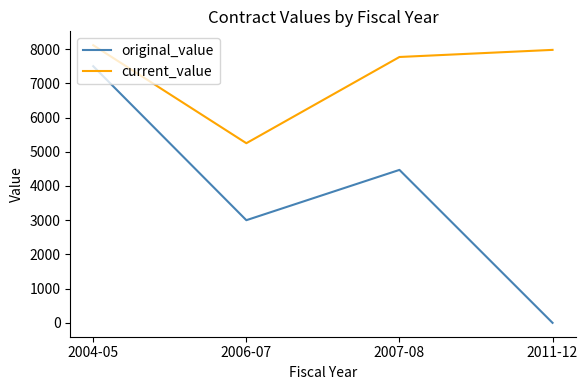

Where is current_value nearest to the value 6682?

2007-08